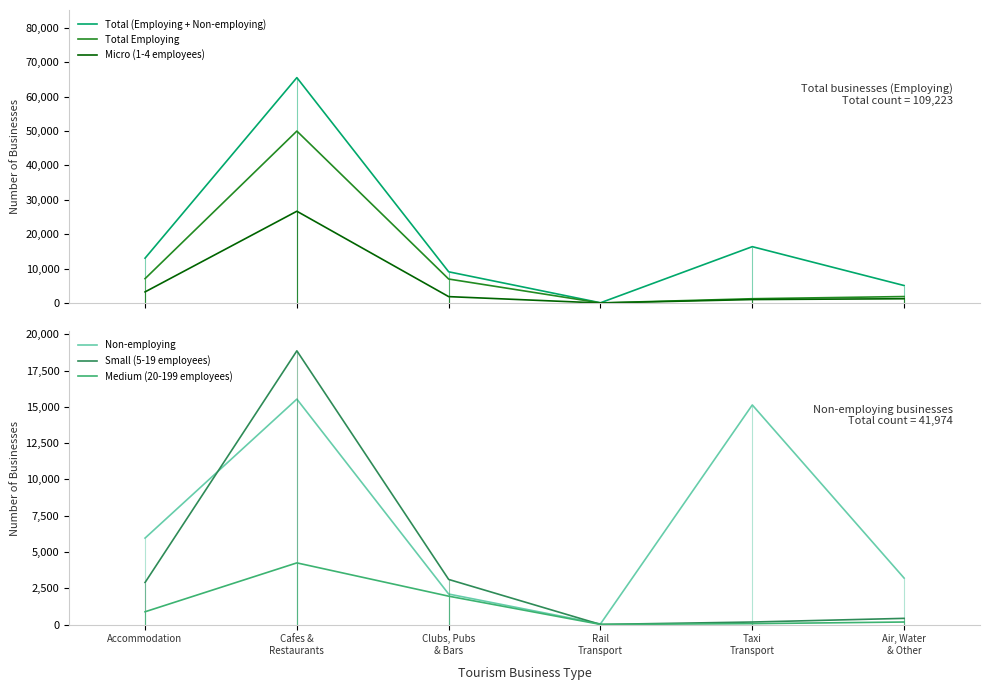

Reading left to right, extract all data points from this chart.

Total (Employing + Non-employing): 13046	65528	9083	82	16392	5092
Total Employing: 7088	49991	6982	40	1258	1890
Micro (1-4 employees): 3240	26691	1869	15	1021	1253
Non-employing: 5958	15537	2101	42	15134	3202
Small (5-19 employees): 2897	18865	3108	6	173	425
Medium (20-199 employees): 880	4249	1954	7	61	173